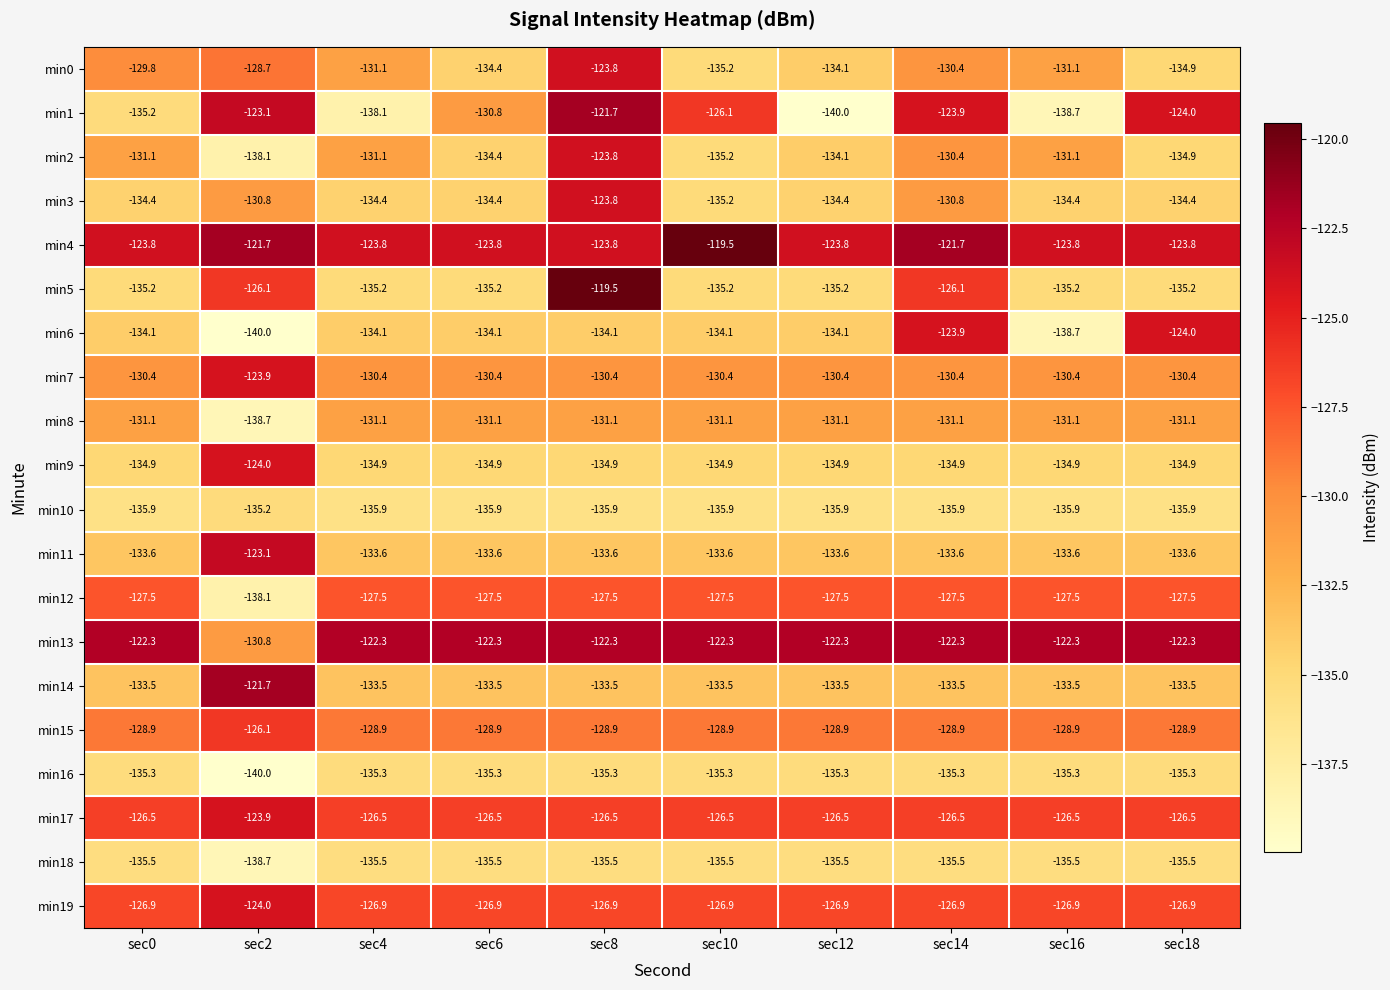

What is the difference between the highest and lowest values at sec16?

16.4